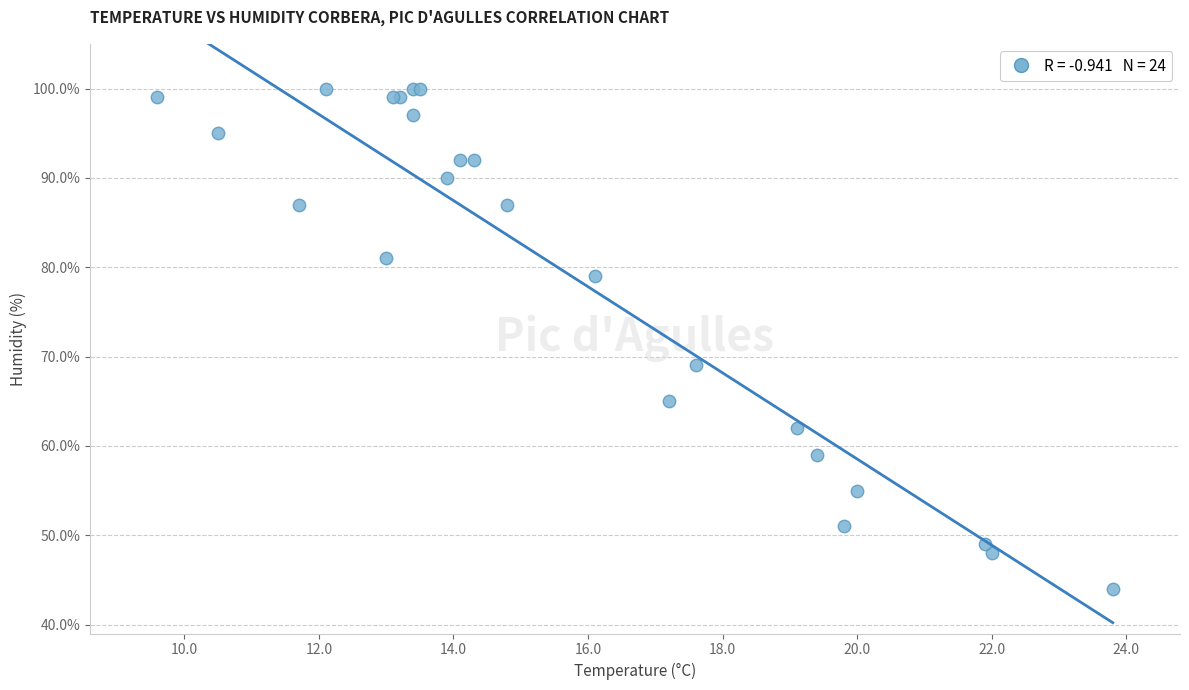

What Y value in the scatter plot is closest to 72?

69